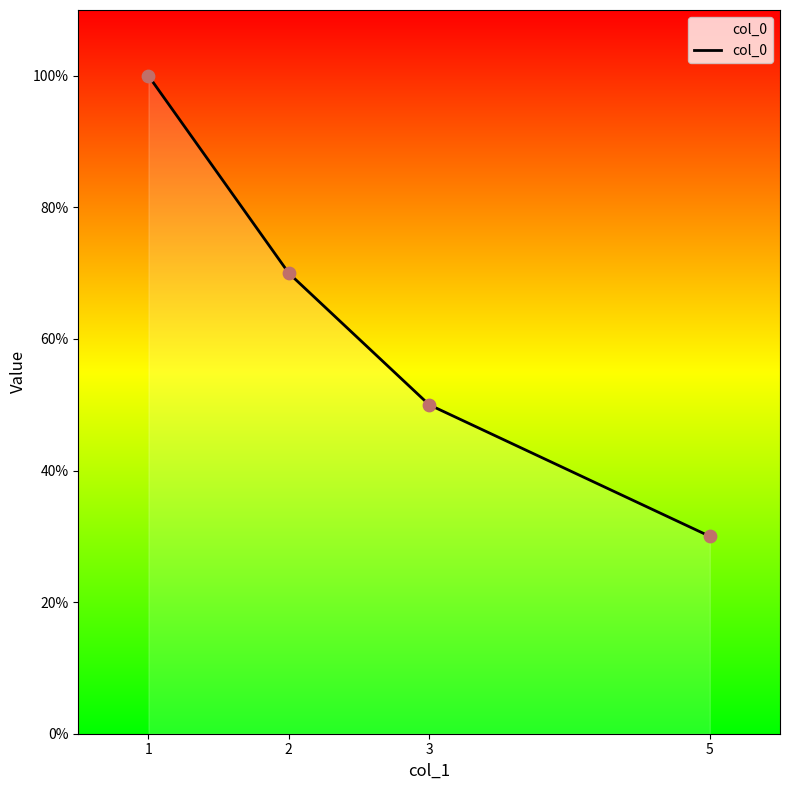

Does the chart have visible grid lines?

No